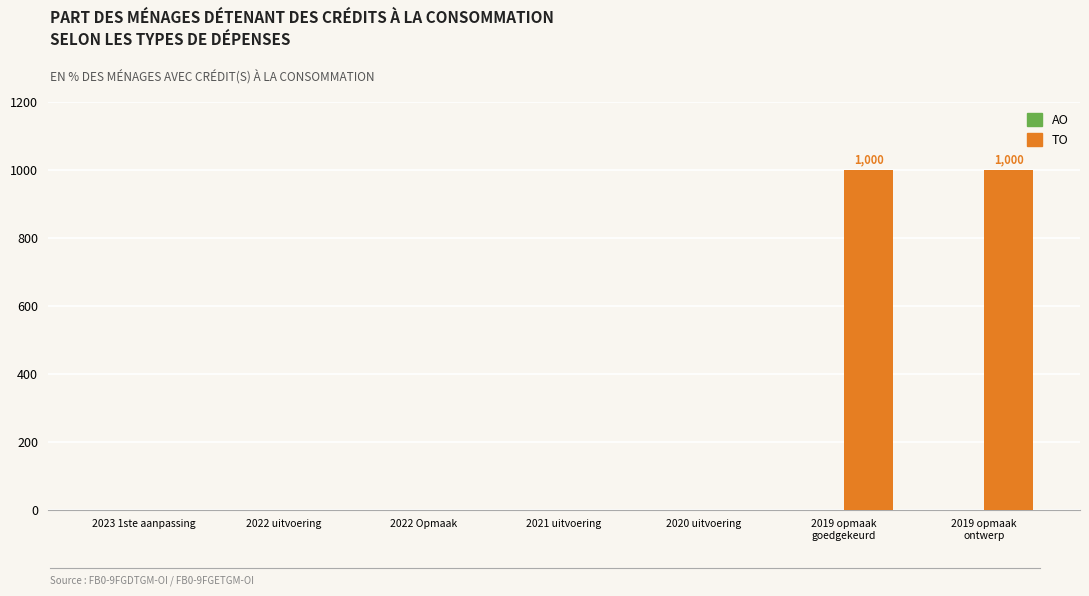

Is it true that the value at 2022 uitvoering is 0?

True